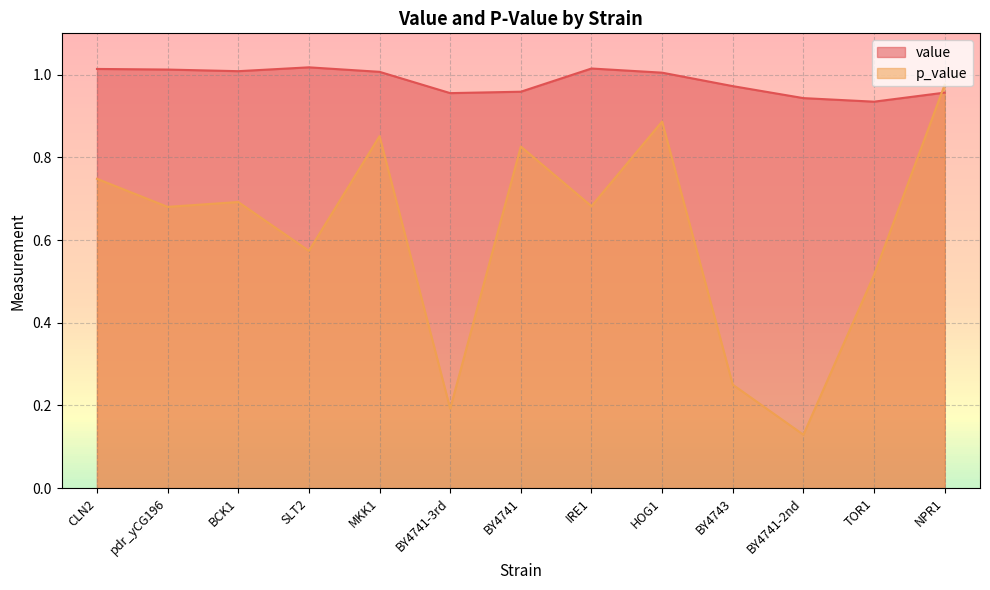

Reading left to right, extract all data points from this chart.

value: CLN2=1.0	pdr_yCG196=1.0	BCK1=1.0	SLT2=1.0	MKK1=1.0	BY4741-3rd=1.0	BY4741=1.0	IRE1=1.0	HOG1=1.0	BY4743=1.0	BY4741-2nd=0.9	TOR1=0.9	NPR1=1.0
p_value: CLN2=0.7	pdr_yCG196=0.7	BCK1=0.7	SLT2=0.6	MKK1=0.9	BY4741-3rd=0.2	BY4741=0.8	IRE1=0.7	HOG1=0.9	BY4743=0.3	BY4741-2nd=0.1	TOR1=0.5	NPR1=1.0